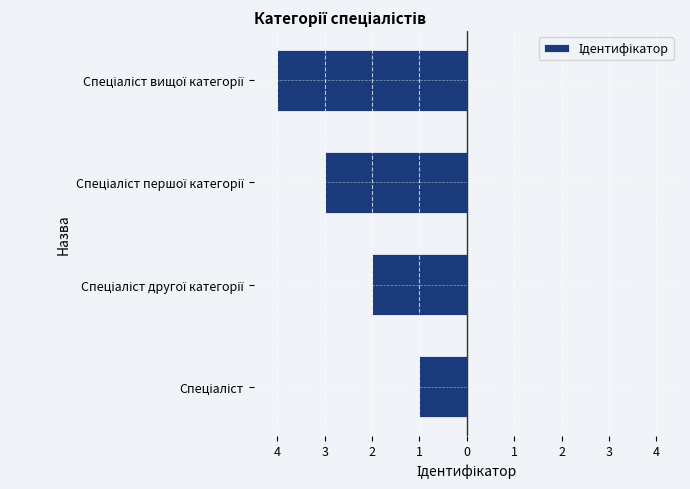

Does the chart contain any negative values?

Yes